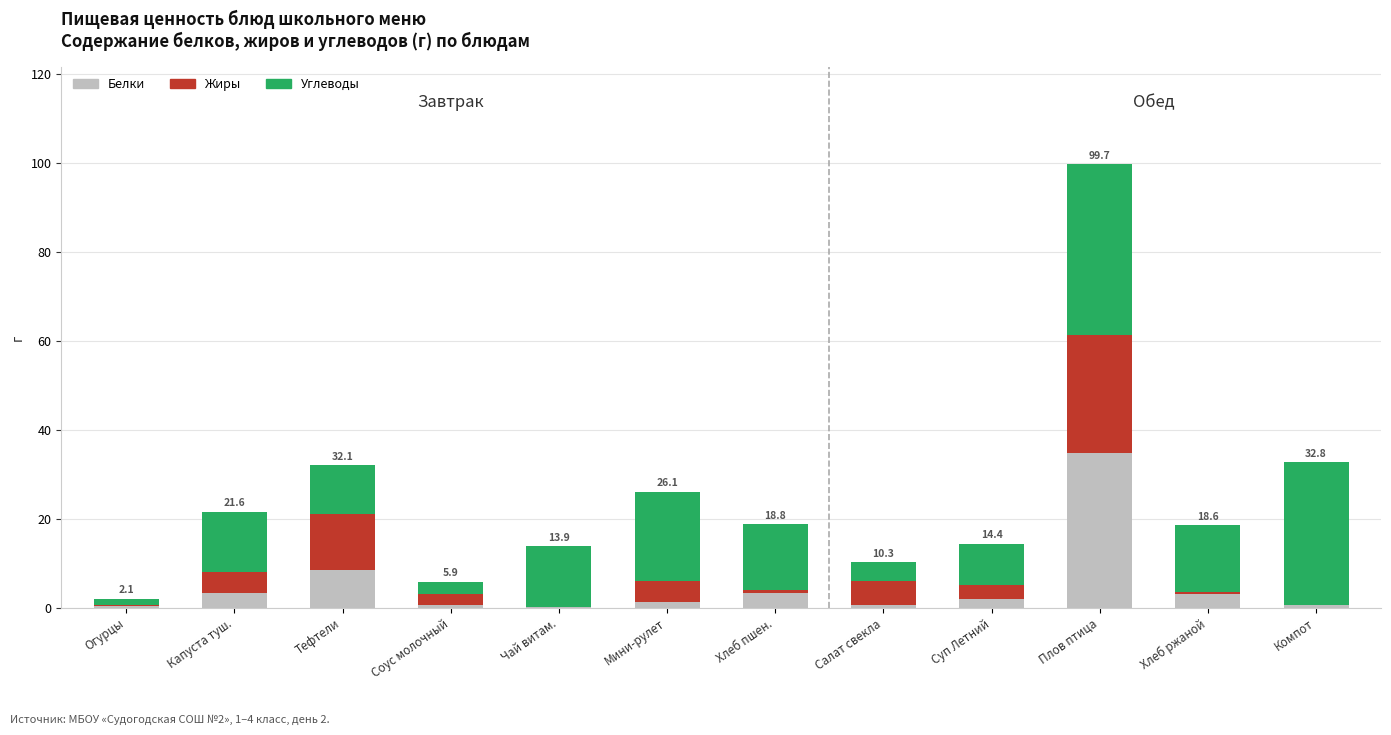

What is the highest value of the Белки series?

34.9